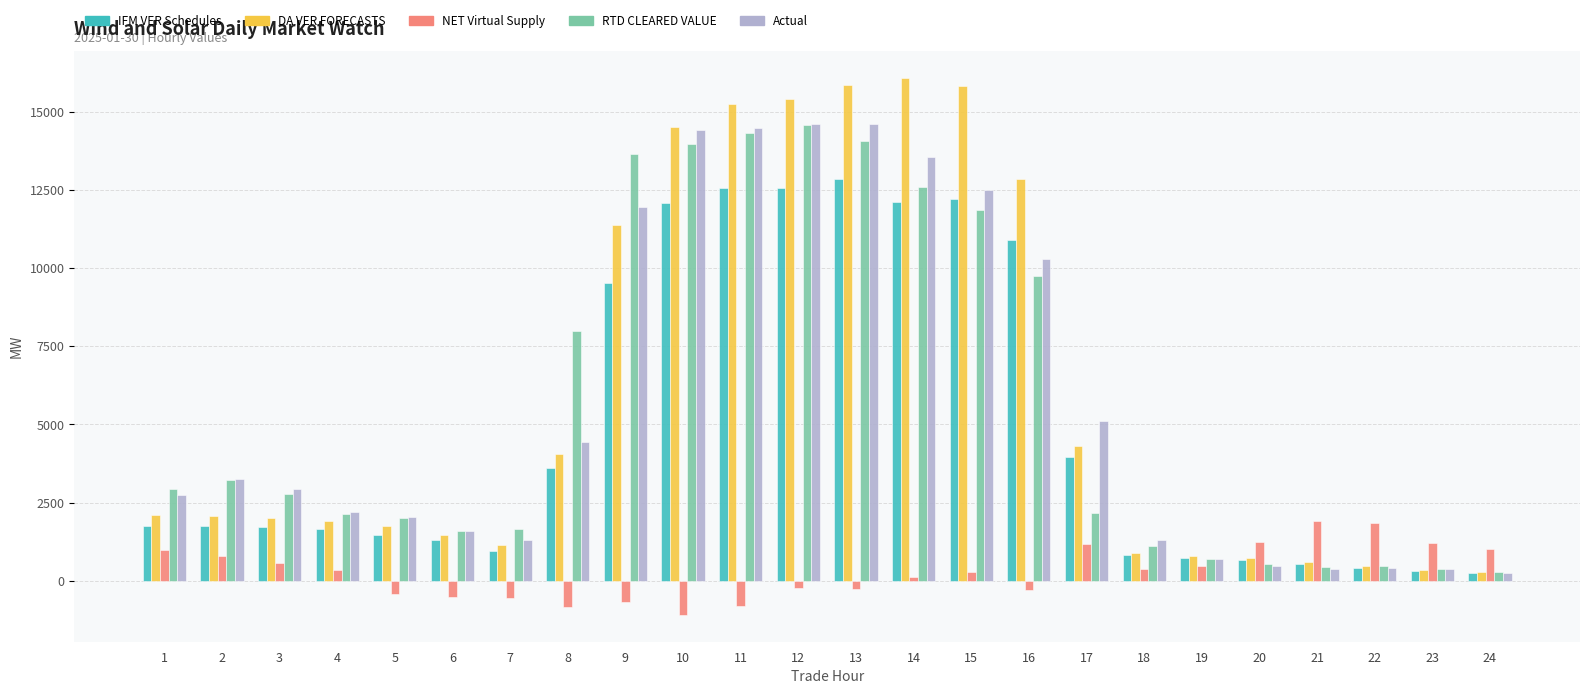

Which series has the largest range (max minus min)?

DA VER FORECASTS